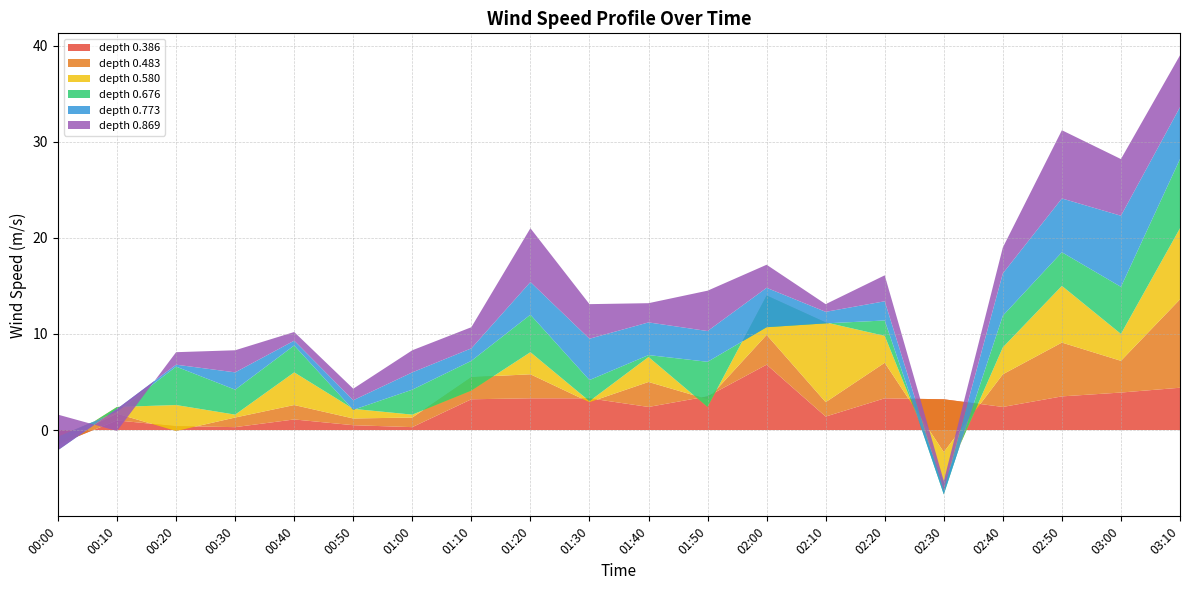

Reading right to left, list all the values displayed in this chart.

0.386: 4.4	3.9	3.5	2.4	3.2	3.3	1.4	6.8	3.5	2.4	3.3	3.3	3.2	0.3	0.5	1.1	0.3	0.4	1.0	-1.5
0.483: 9.2	3.3	5.6	3.4	-5.5	3.7	1.5	3.1	-0.3	2.6	-0.4	2.5	2.3	1.0	0.7	1.5	1.0	-0.5	0.7	0.3
0.580: 7.4	2.8	5.9	2.8	-3.1	2.8	8.3	4.1	-0.8	2.6	0.1	2.3	-1.4	0.3	1.0	3.4	0.3	2.7	0.7	-0.3
0.676: 7.2	4.9	3.5	3.3	-1.3	1.6	-0.1	-3.3	4.7	0.2	2.2	3.9	3.1	2.6	-0.1	2.8	2.6	4.0	-0.5	0.8
0.773: 5.4	7.4	5.6	4.4	0.4	2.0	1.2	4.1	3.2	3.4	4.3	3.4	1.3	1.8	1.0	0.5	1.8	0.2	0.3	-1.4
0.869: 5.4	5.9	7.1	2.7	1.0	2.7	0.8	2.4	4.2	2.0	3.6	5.6	2.2	2.3	1.2	0.9	2.3	1.3	-2.3	3.7